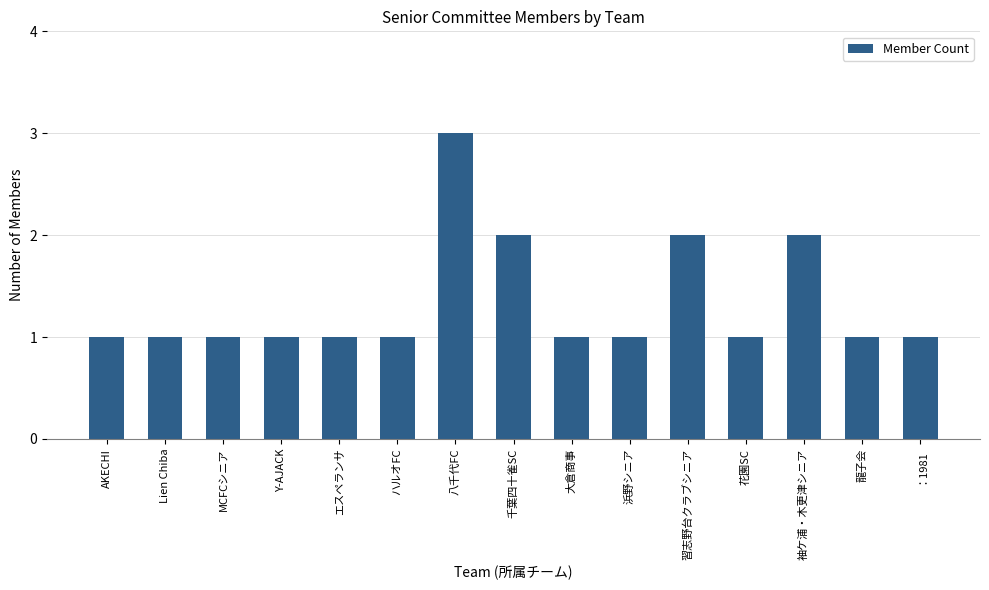

Approximately how many times larger is the value at エスペランサ compared to MCFCシニア?

1.0